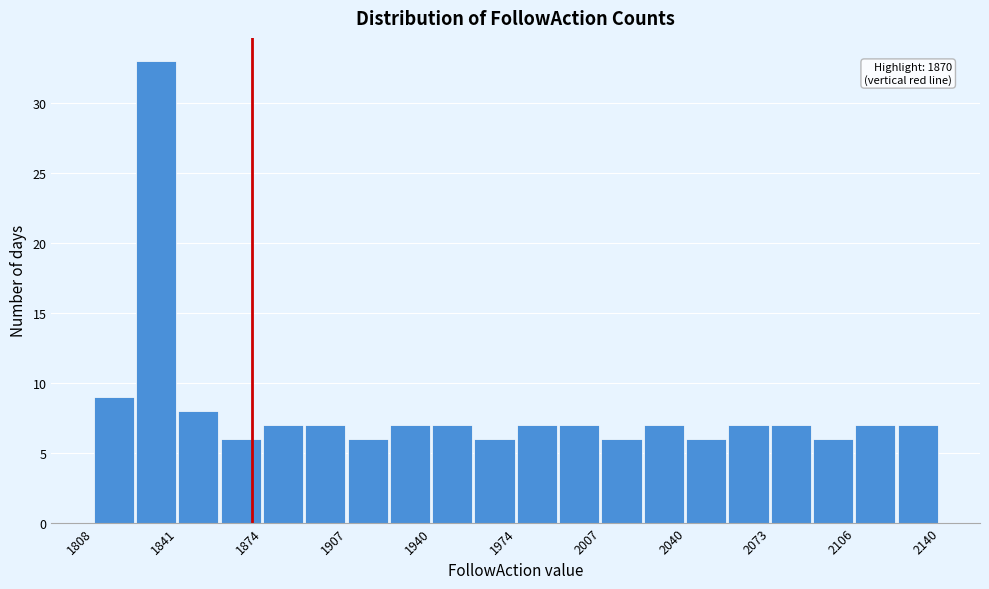

Around what value on the x-axis is the tallest bar? Give the approximate position of its centre, as read against the axis.

1830